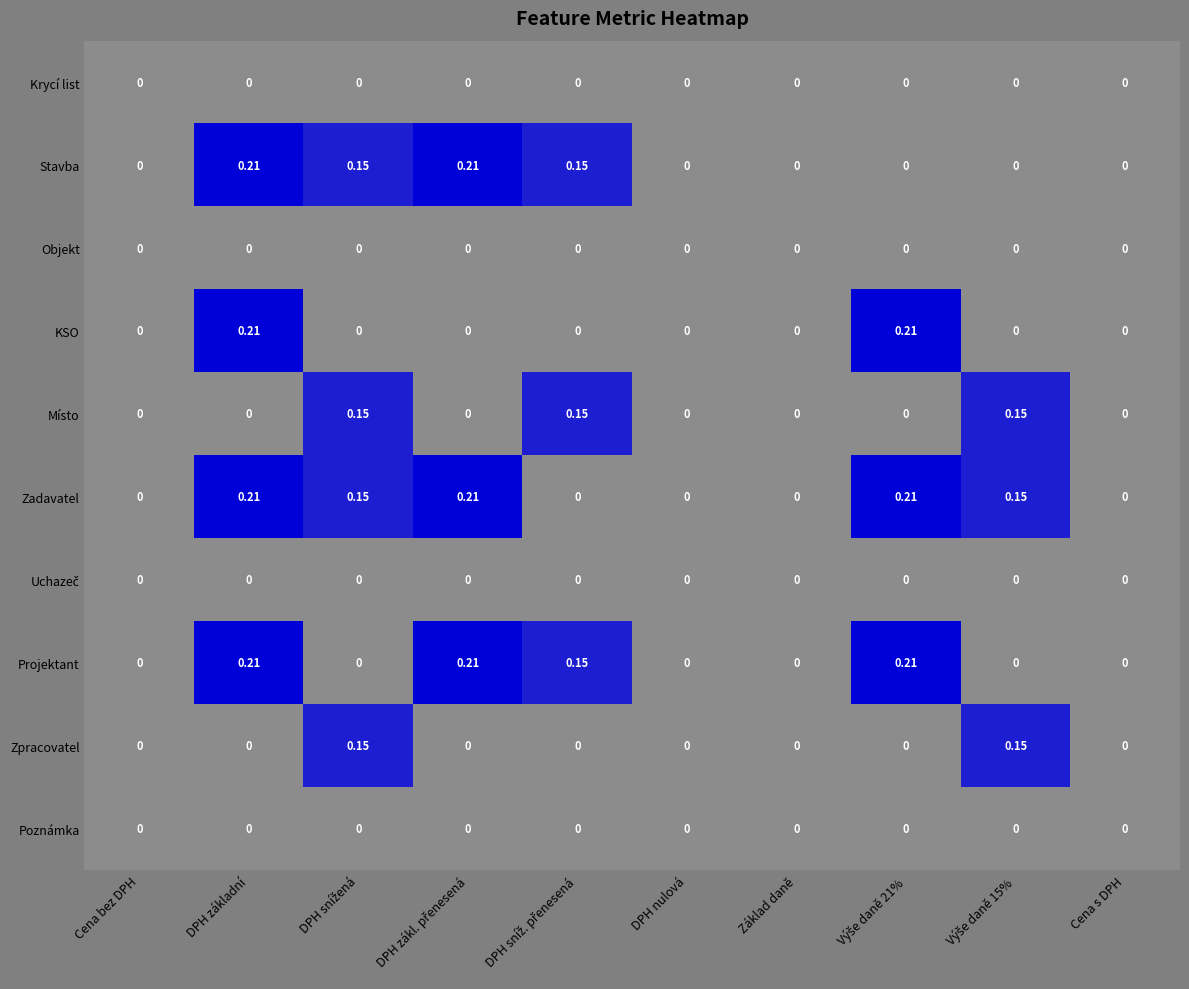

Which series has the largest total across all categories?

Zadavatel